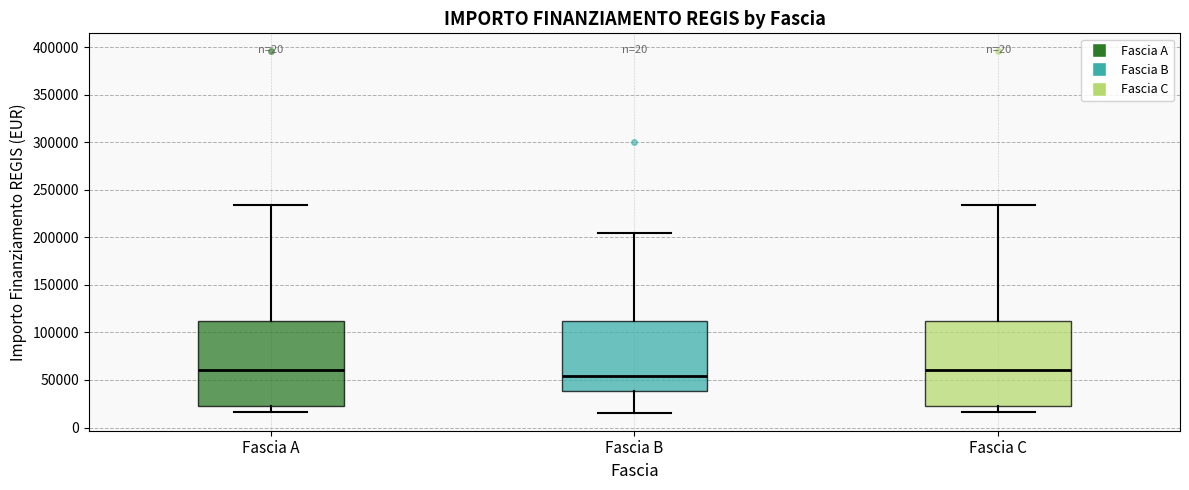

Where does the lower whisker of the box for Fascia B end on the y-axis? The values are not printed on the chart, so give them approximately, as read against the axis.

15000